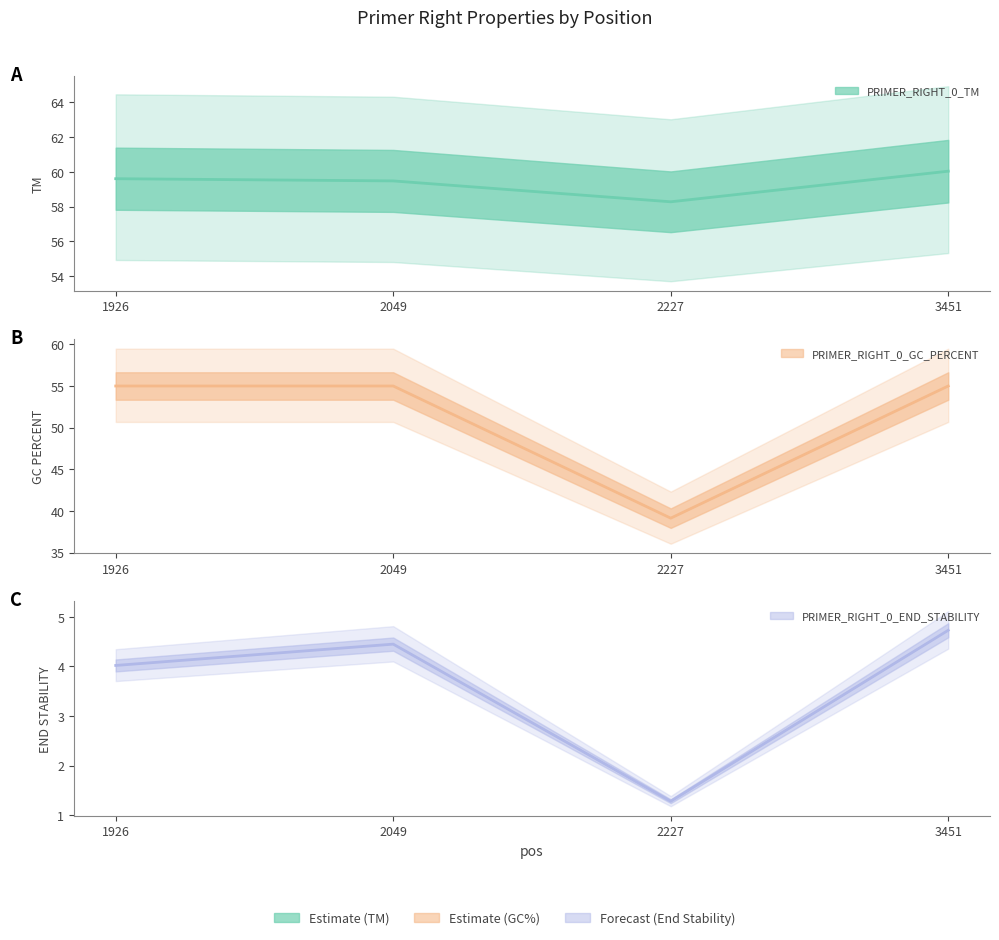

What is the value of the PRIMER_RIGHT_0_TM point at the 1st from the left?

59.6